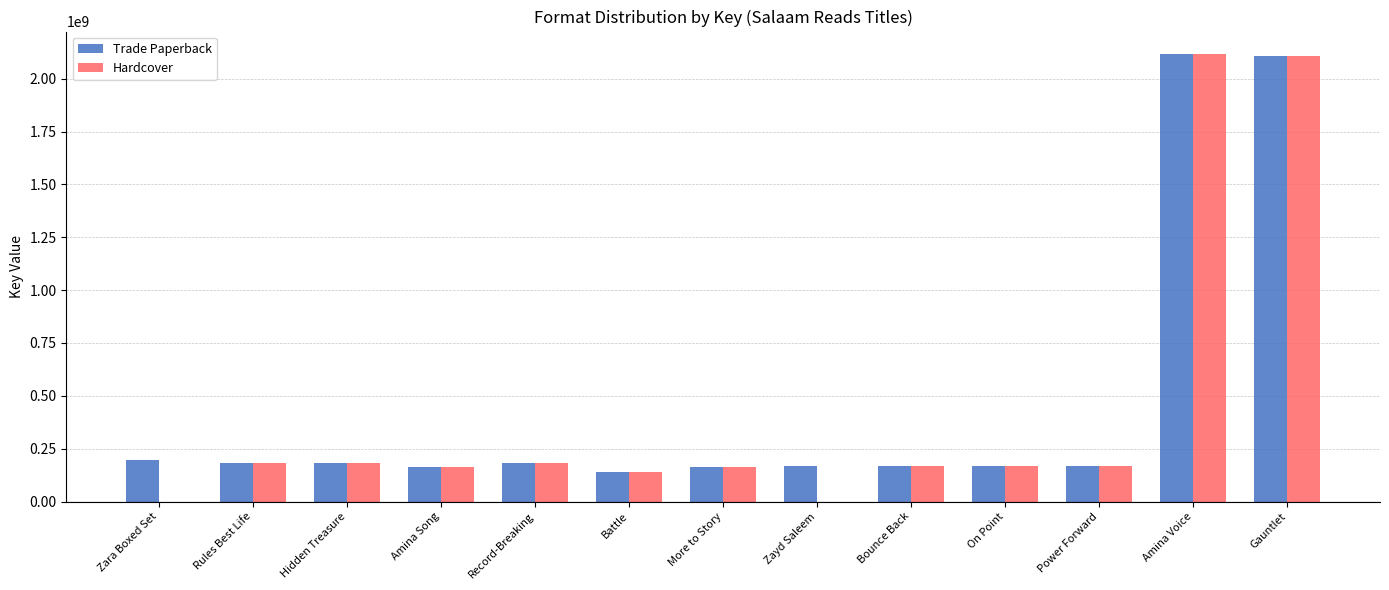

At which label does Trade Paperback first exceed 169189293?

Zara Boxed Set